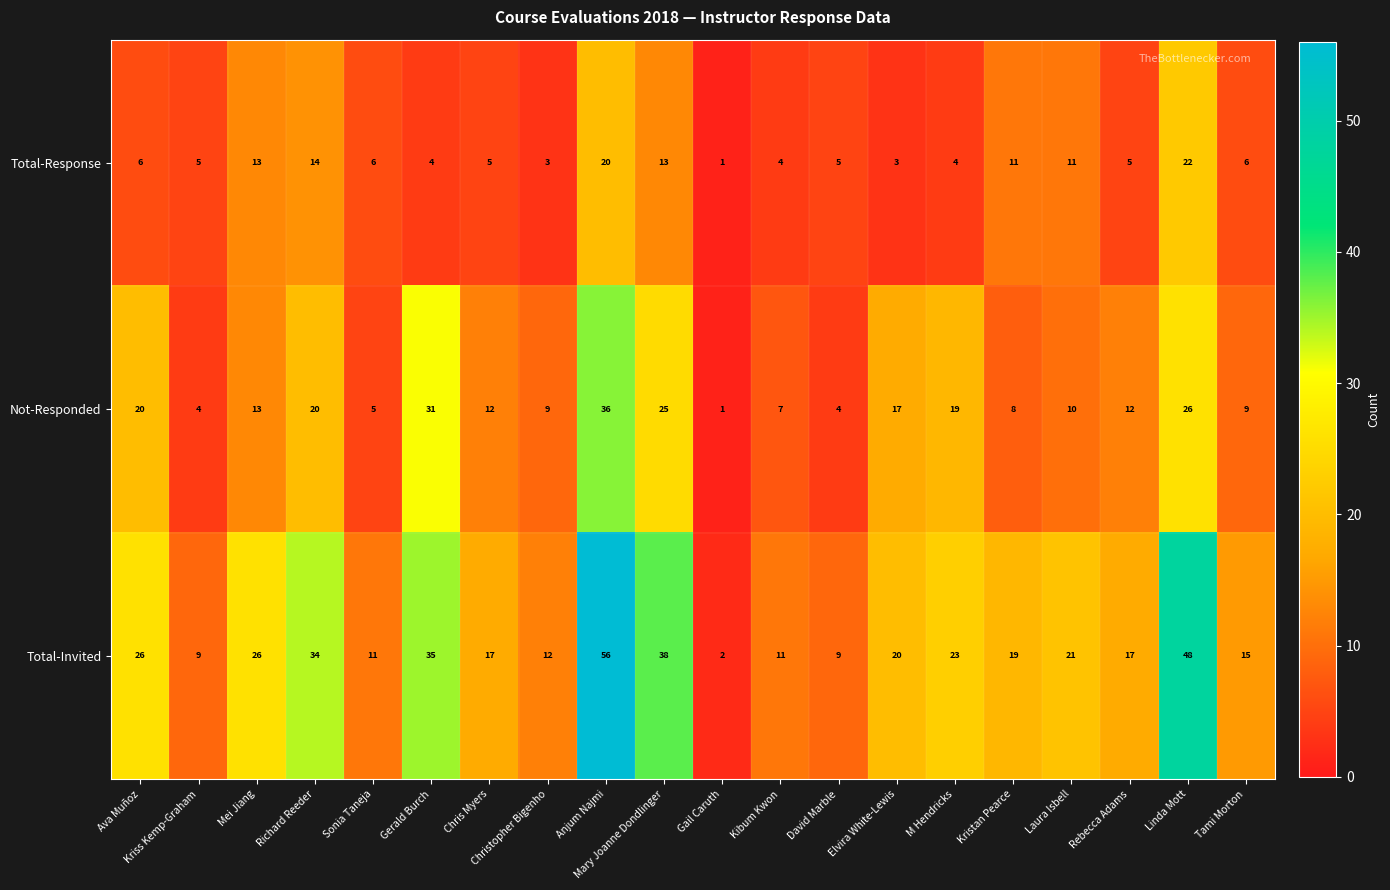

Which series has the largest range (max minus min)?

Total-Invited